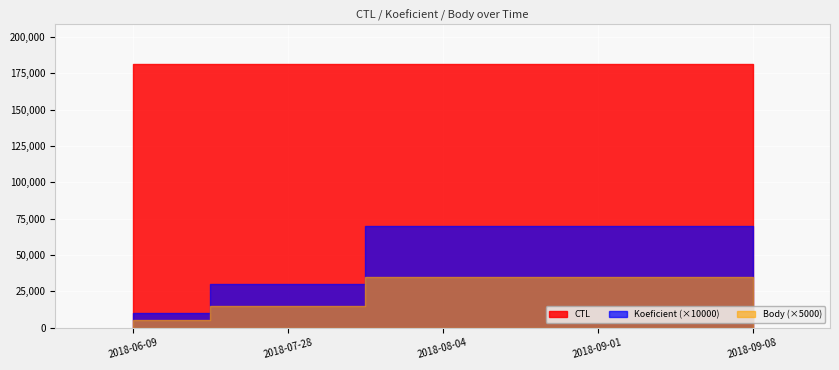

What is the label of the 2nd point from the right?

2018-09-01